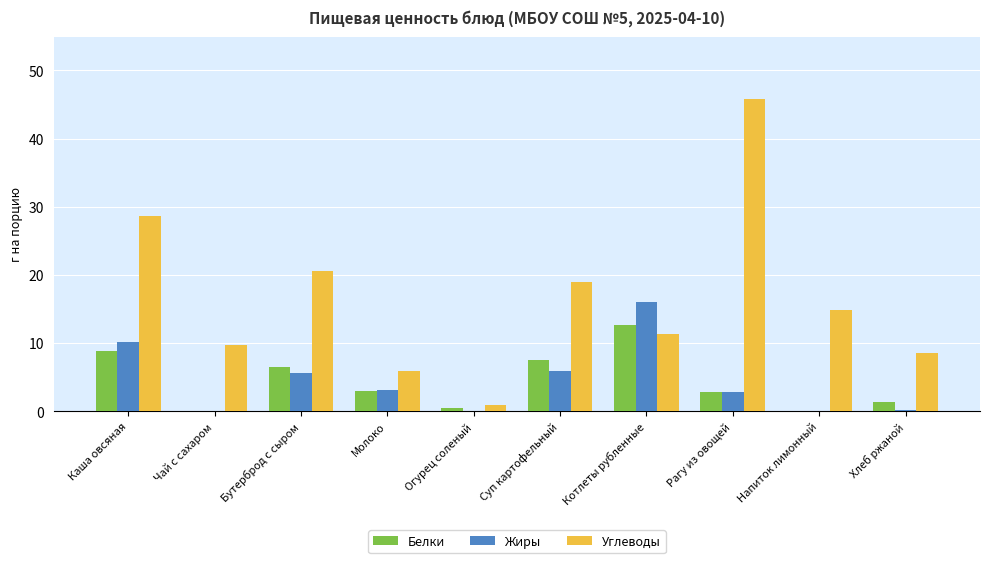

How many values in the Углеводы series exceed 14?

5